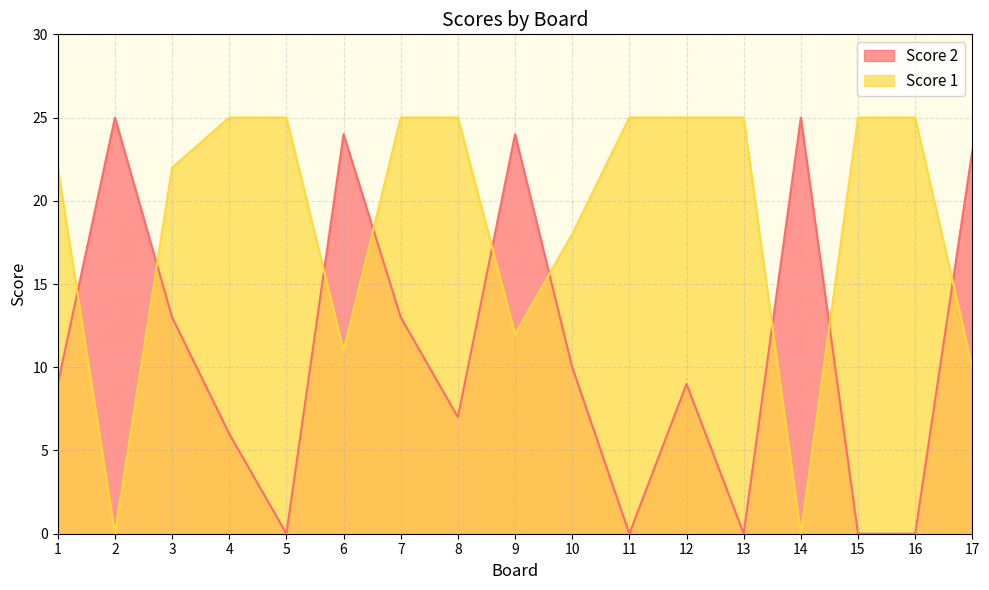

What is the sum of all Score 1 values?

320